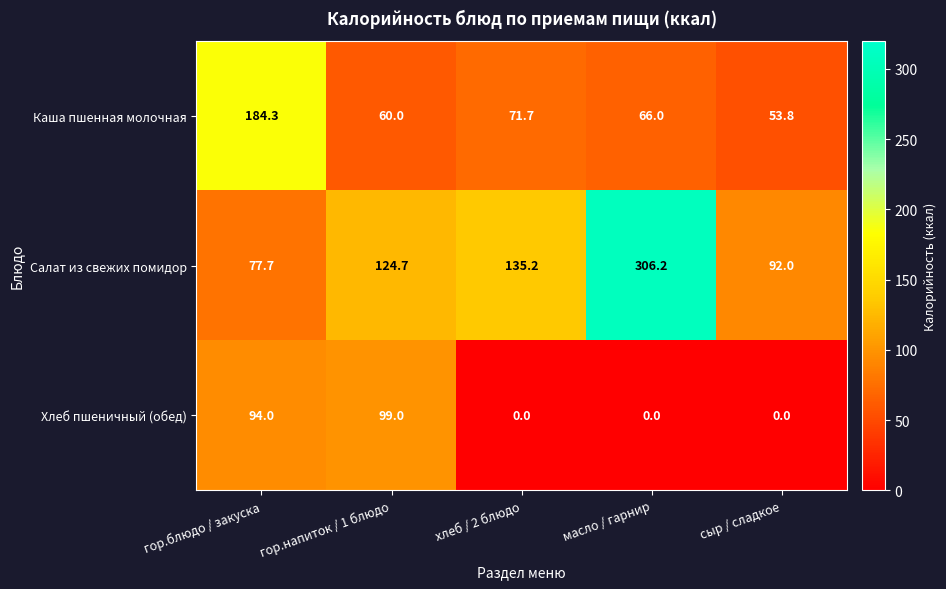

At how many categories does at least one series exceed 284?

1